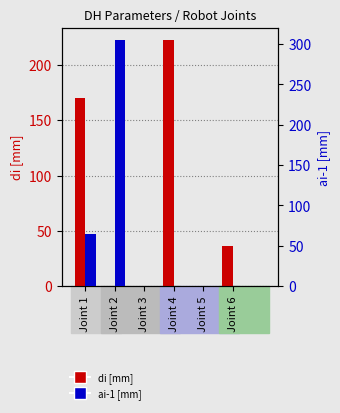

What is the difference between the di [mm] values at Joint 2 and Joint 6?

36.2